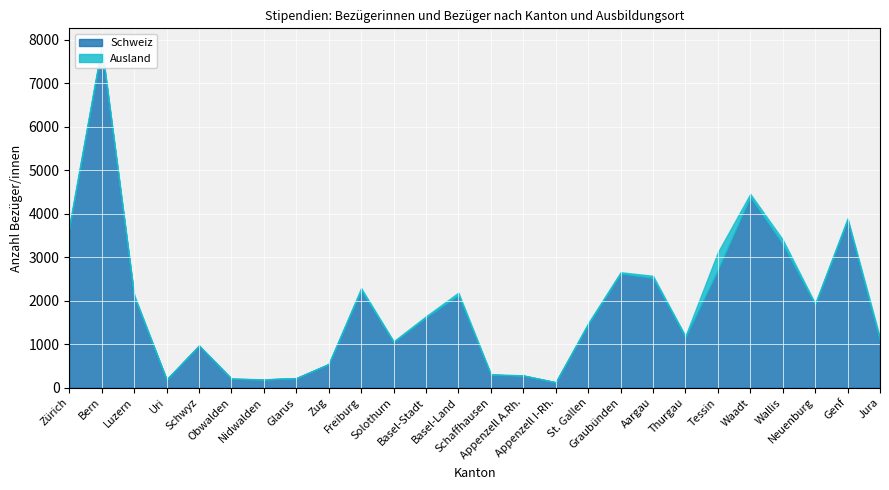

What are all the series names shown in the legend?

Schweiz, Ausland